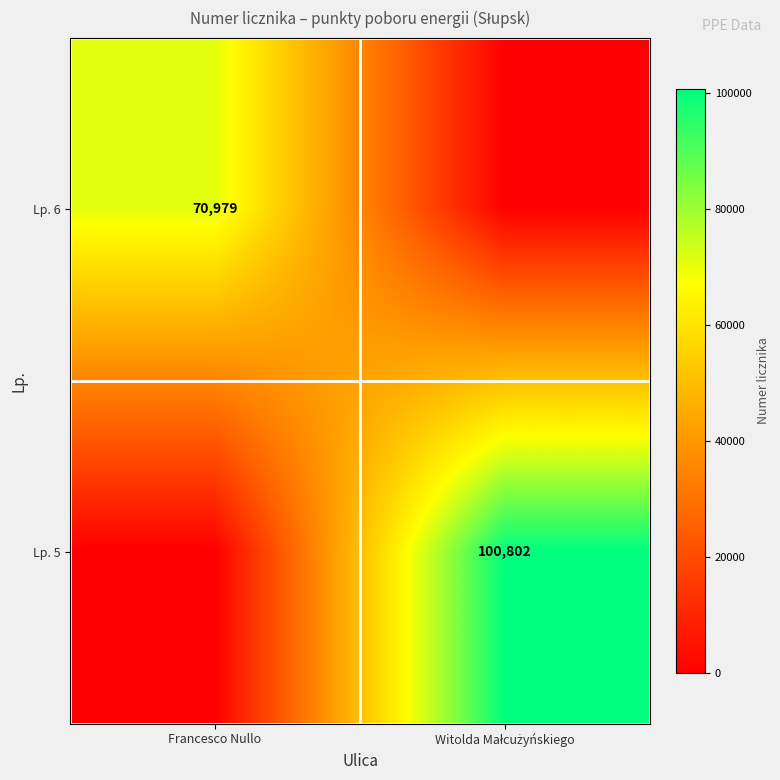

The Lp. 6 series shows 99737 at Francesco Nullo. True or false?

False